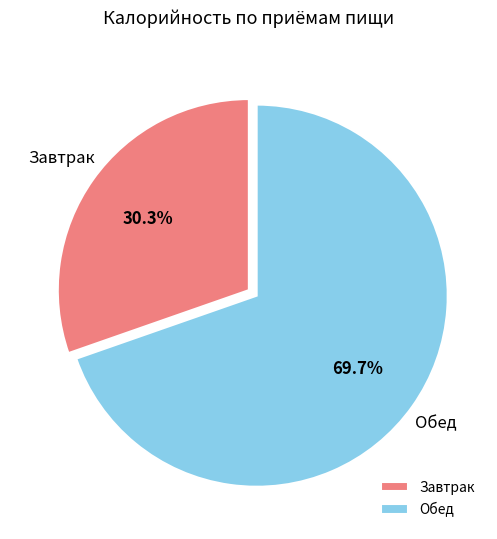

What is the ratio of the value at Завтрак to the value at Обед?

0.4